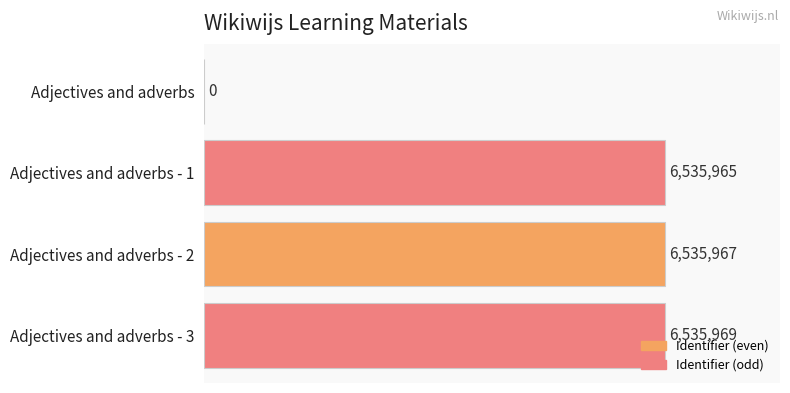

What is the average value?

4901975